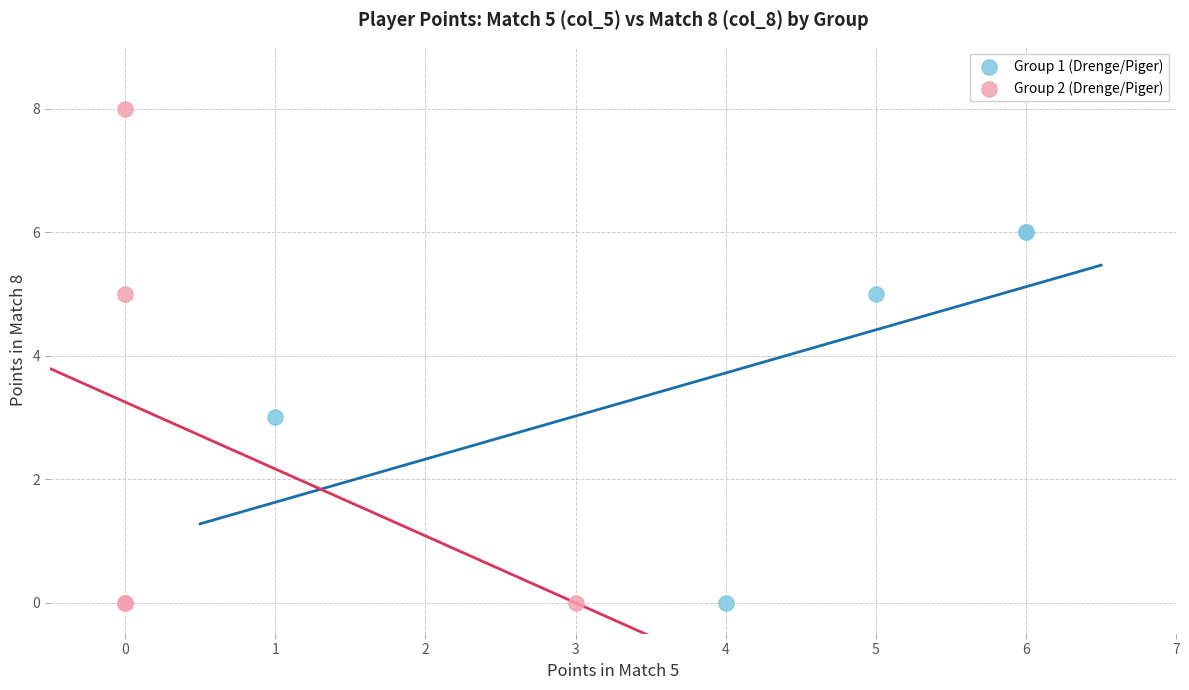

Which series reaches the maximum Y coordinate?

Group 2 (Drenge/Piger)